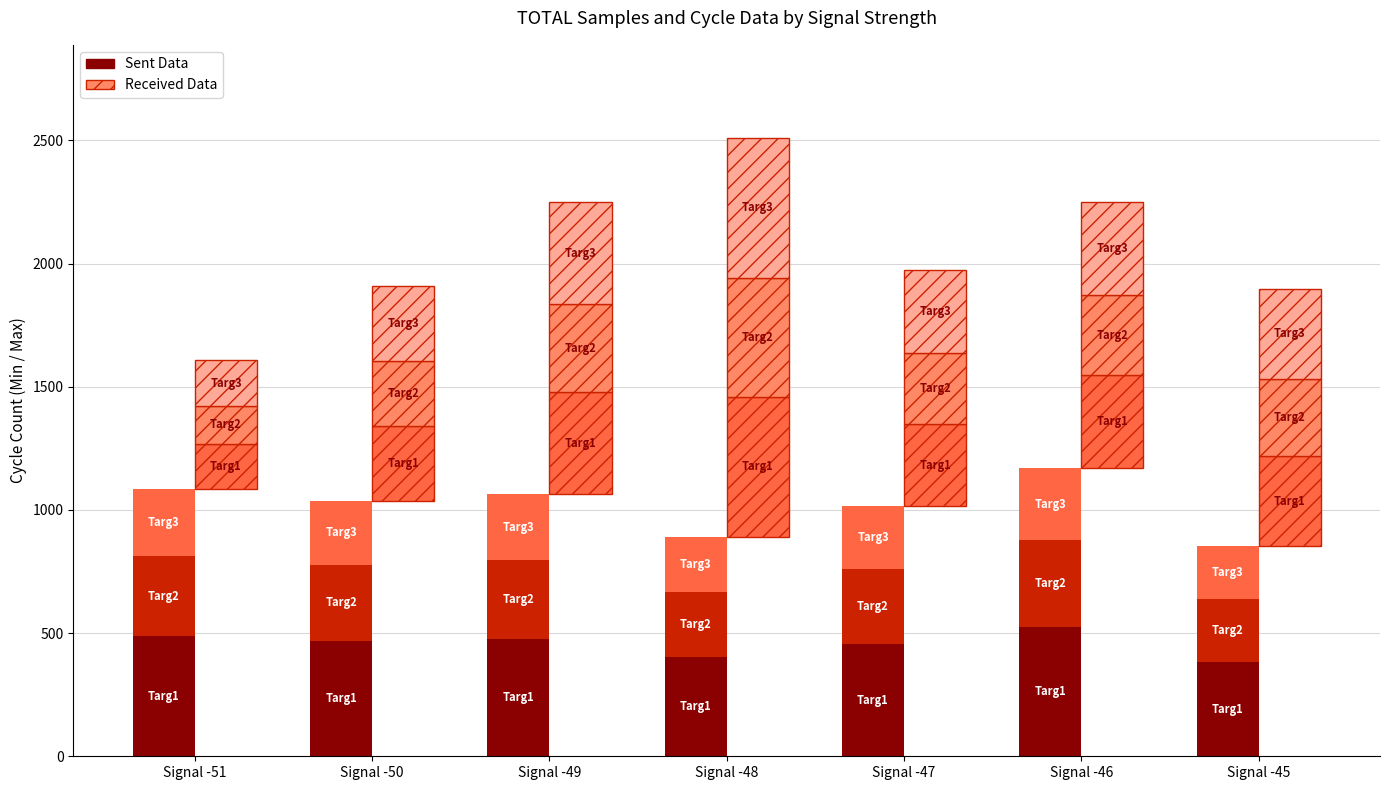

Is the value of Received Data at Signal -47 greater than the value of Sent Data at Signal -48?

No